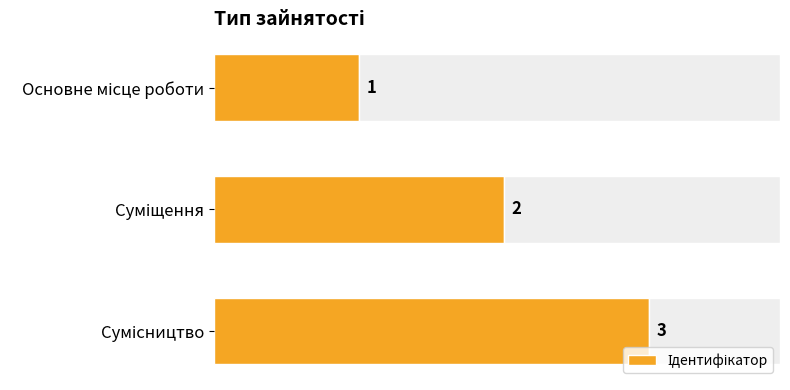

What is the value of the 2nd bar from the left?

2